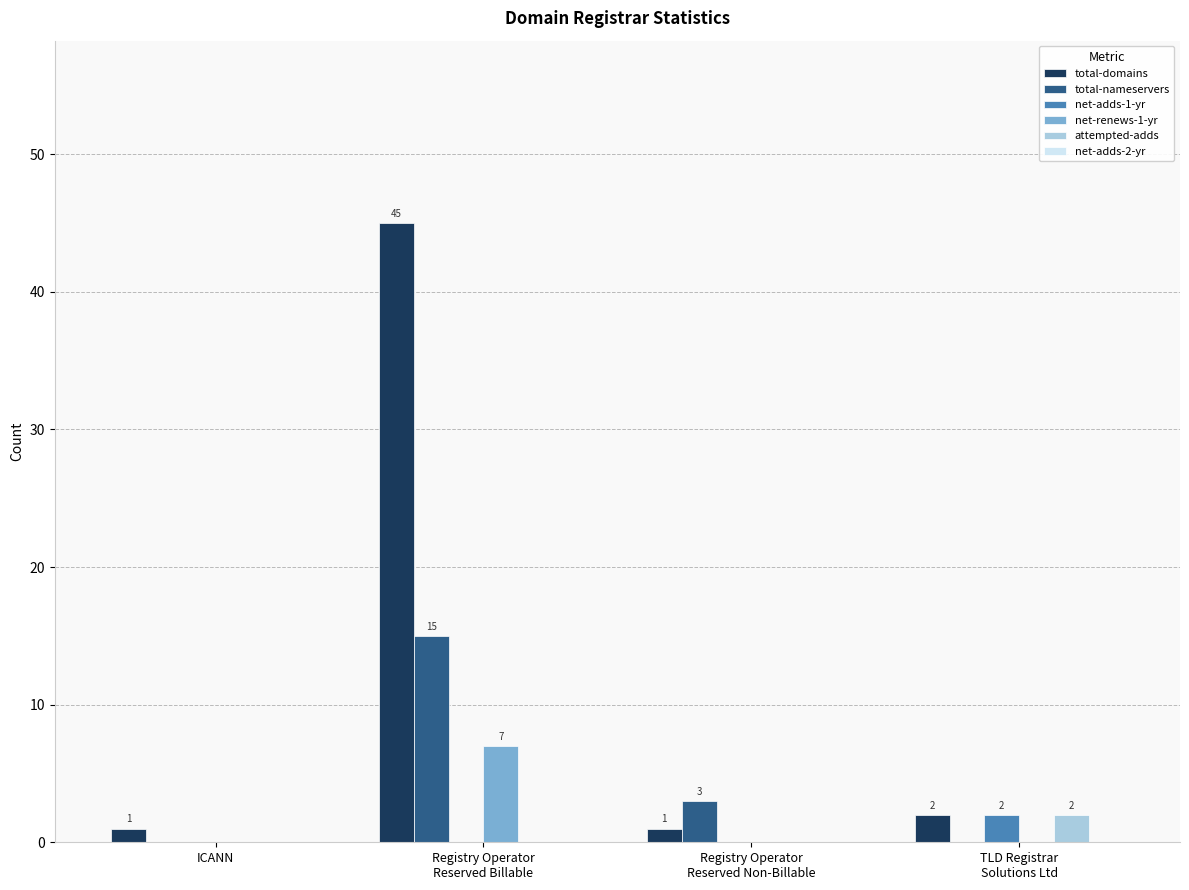

What is the sum of all total-nameservers values?

18